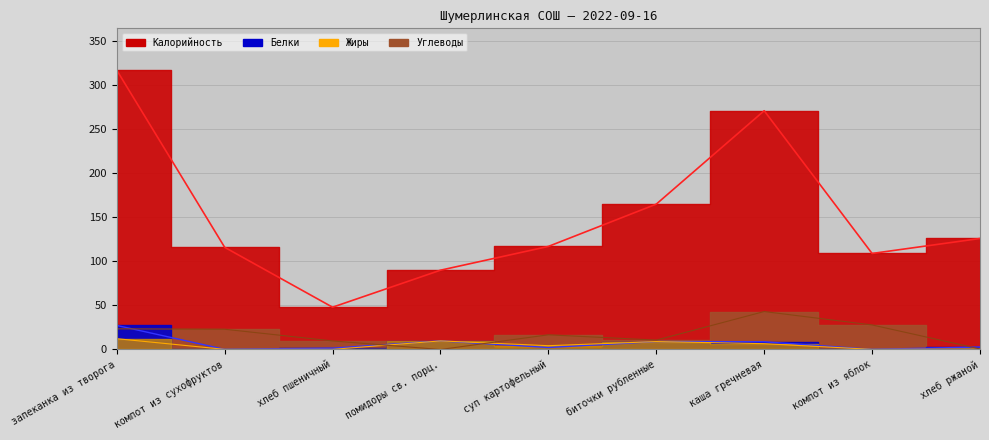

How many positive values does the Углеводы series have?

8